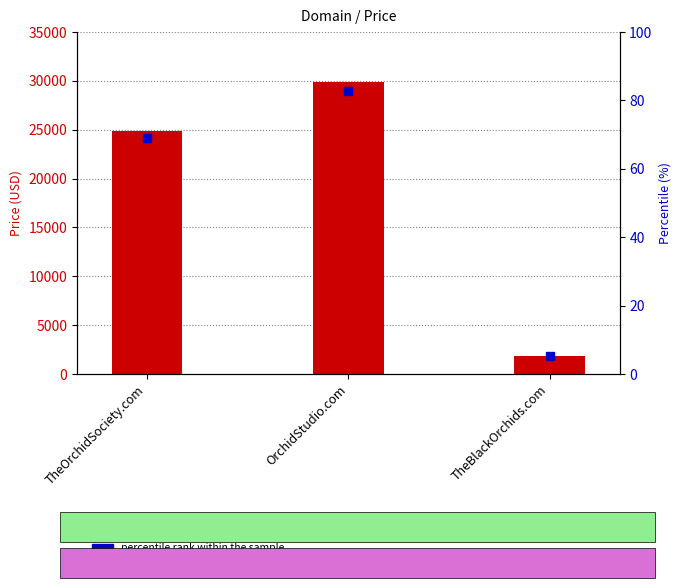

What is the label of the 1st bar from the right?

TheBlackOrchids.com